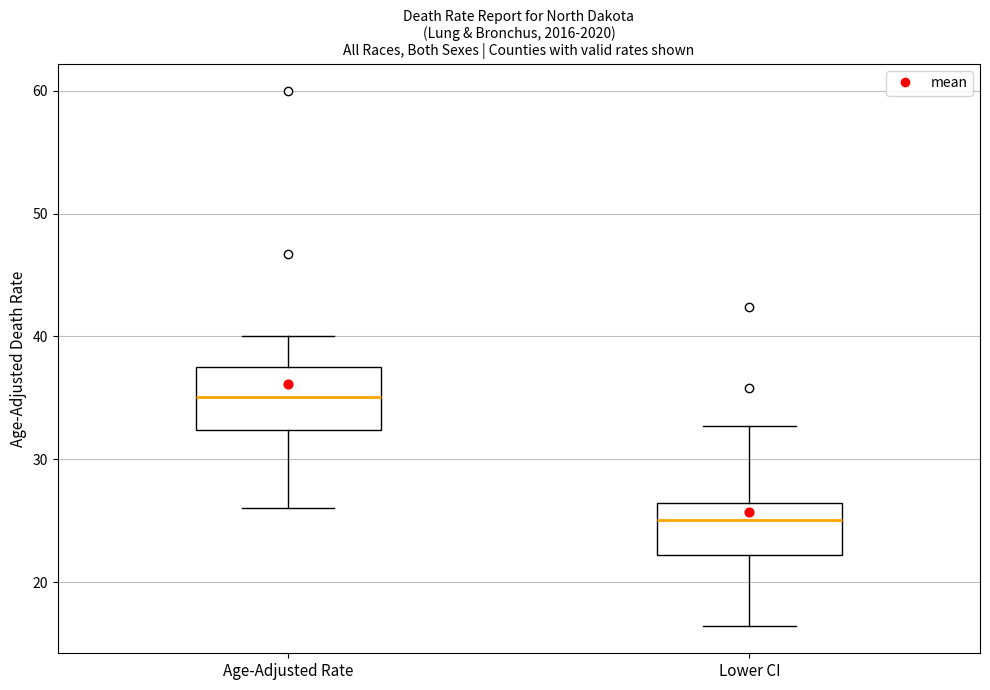

Reading left to right, read every box against the y-axis: the position of its median line, the range the box covers, and the ends of its whiskers. The values are not printed on the chart, so give them approximately, as read against the axis.

Age-Adjusted Rate: median 35, box 32 to 38, whiskers 26 to 40
Lower CI: median 25, box 22 to 26, whiskers 16 to 33